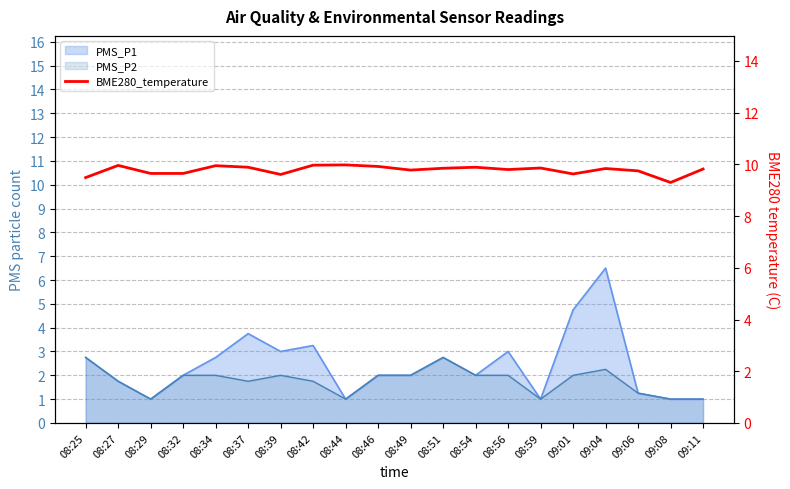

At which category does the chart reach its peak across all series?

08:44